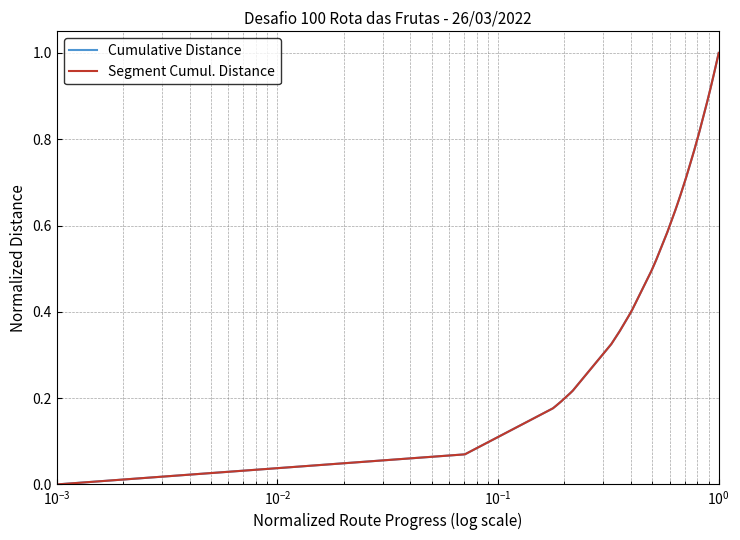

True or false: Segment Cumul. Distance and Cumulative Distance intersect in this chart.

False